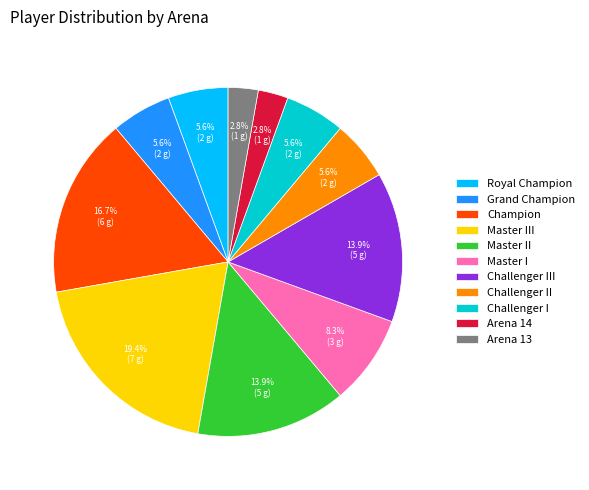

Is it true that Master III is 19% of the pie?

True